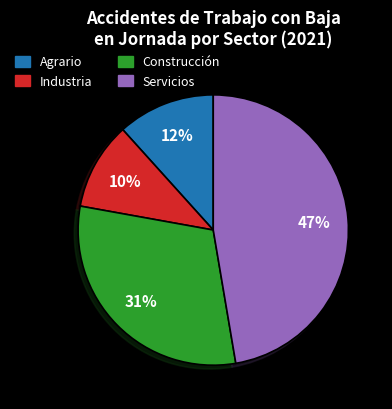

The Industria slice represents 10% of the pie. True or false?

True